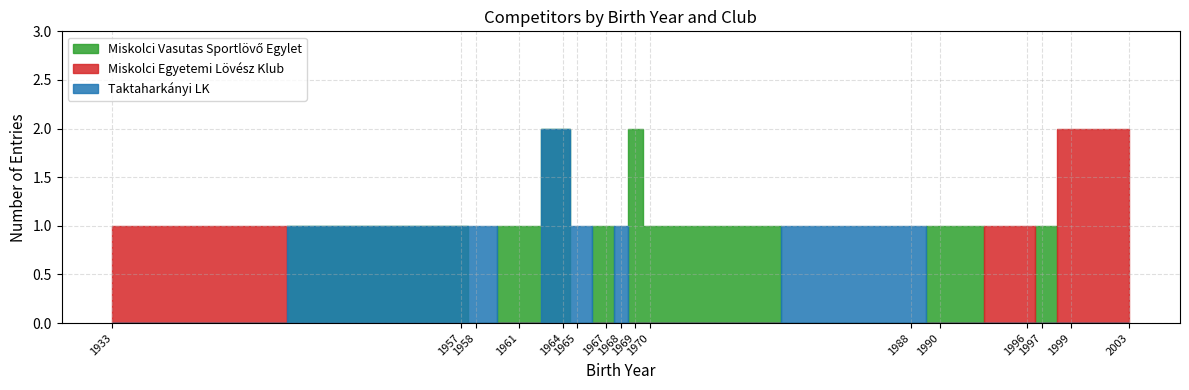

Which has a higher value, 1965 or 1961?

1965